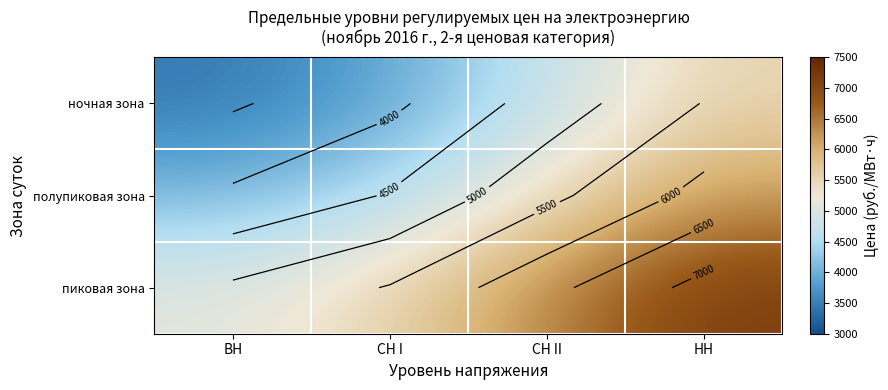

At how many categories does at least one series exceed 6134?

2